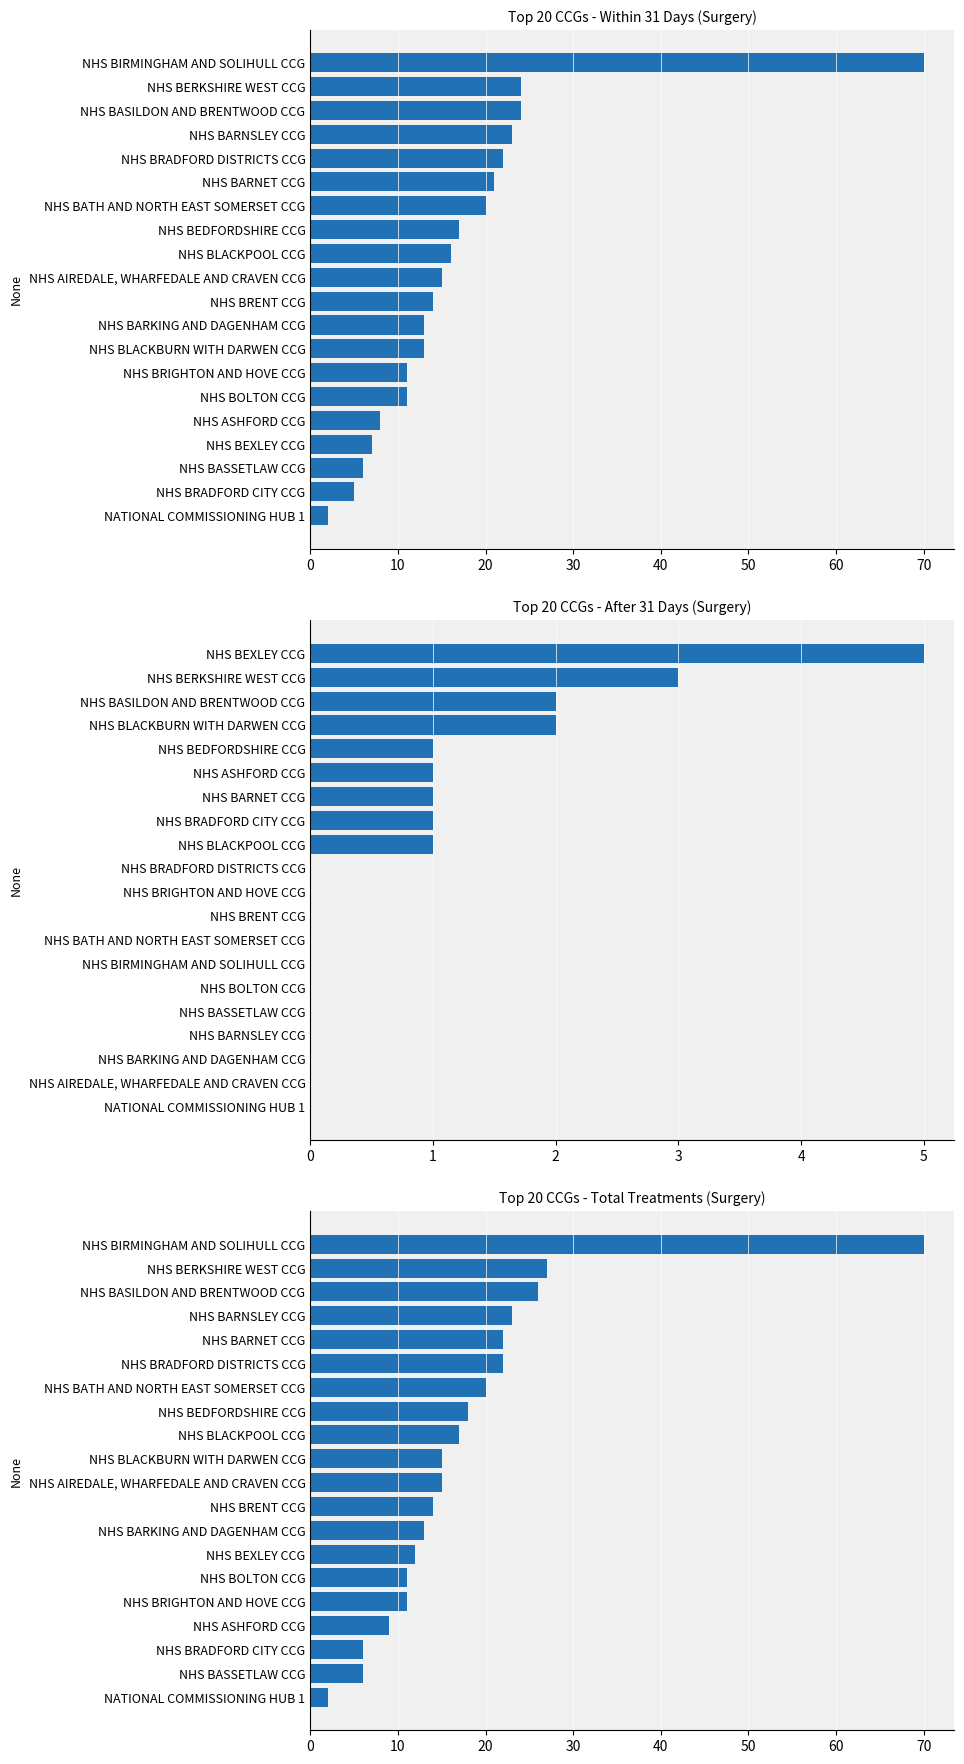

How many groups of bars are there?

20